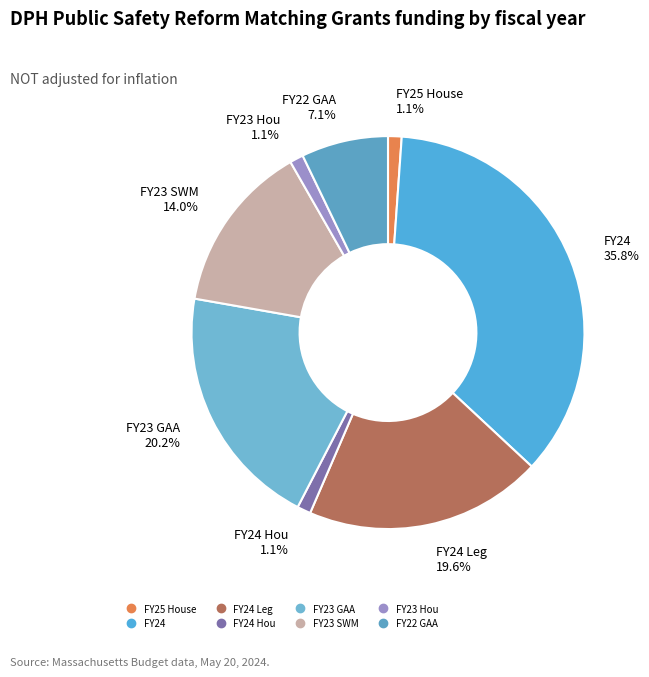

To the nearest percent, what is the difference between the largest and smallest slice percentages?

35%